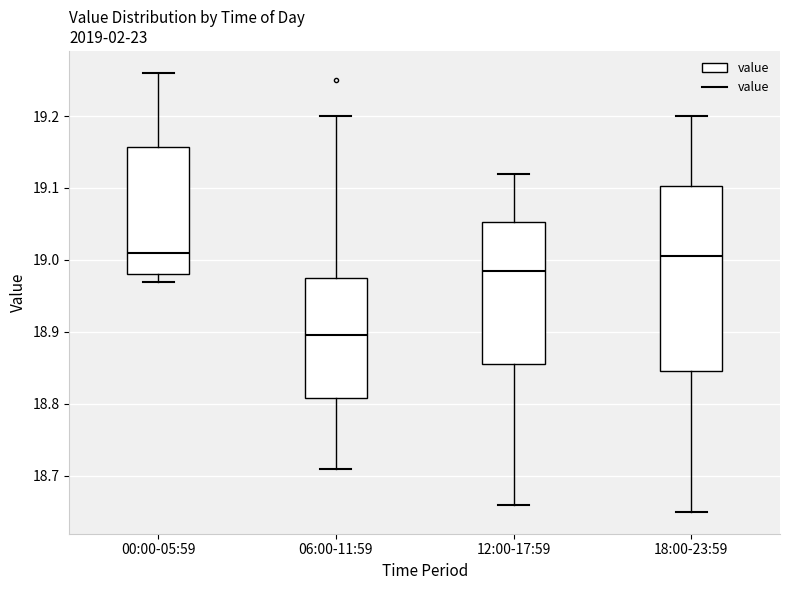

Comparing the boxes themselves (not the whiskers), which one is the tallest?

18:00-23:59